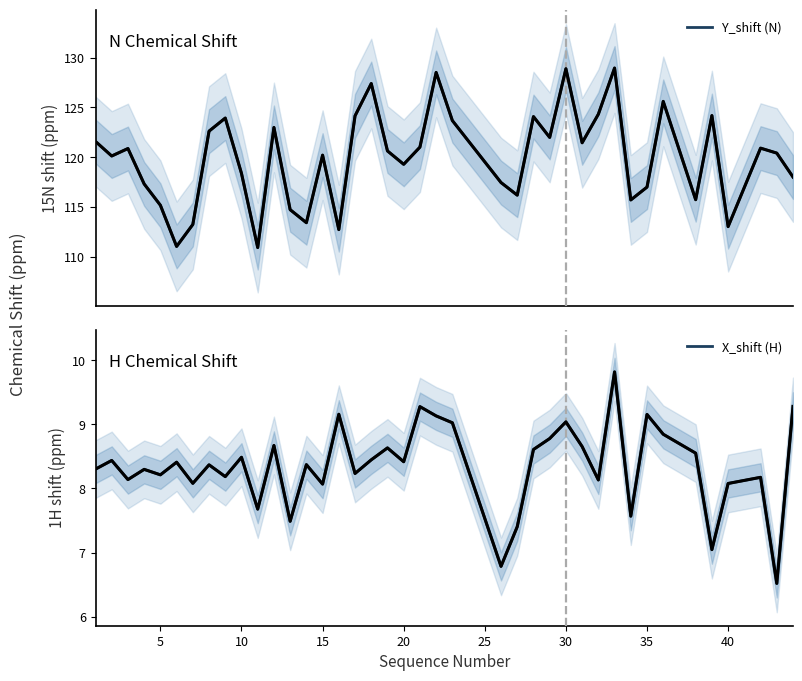

Does the chart have visible grid lines?

No